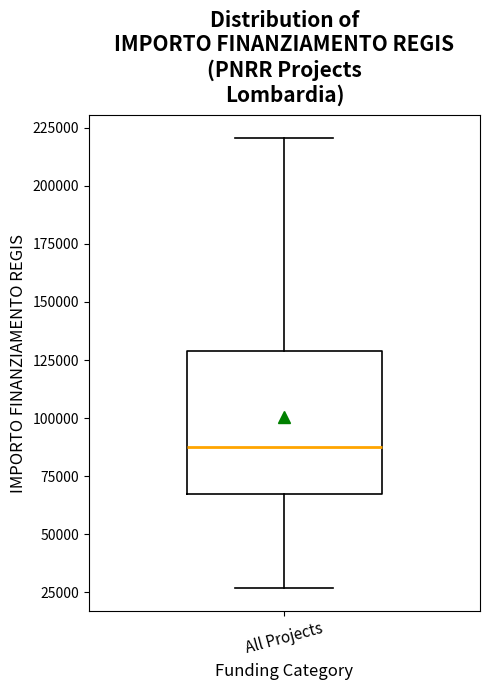

Where does the lower whisker of the box for All Projects end on the y-axis? The values are not printed on the chart, so give them approximately, as read against the axis.

25000